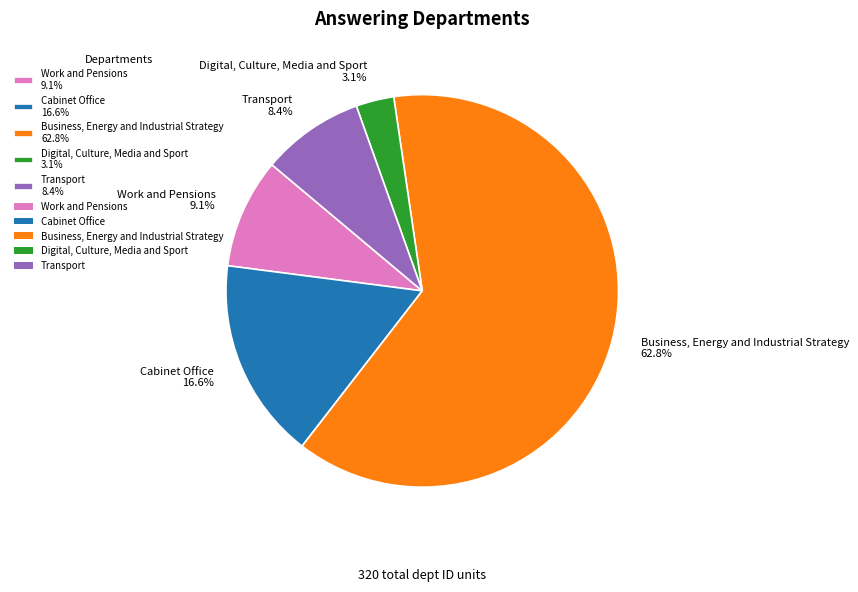

Does Business, Energy and Industrial Strategy represent more than half of the total?

Yes